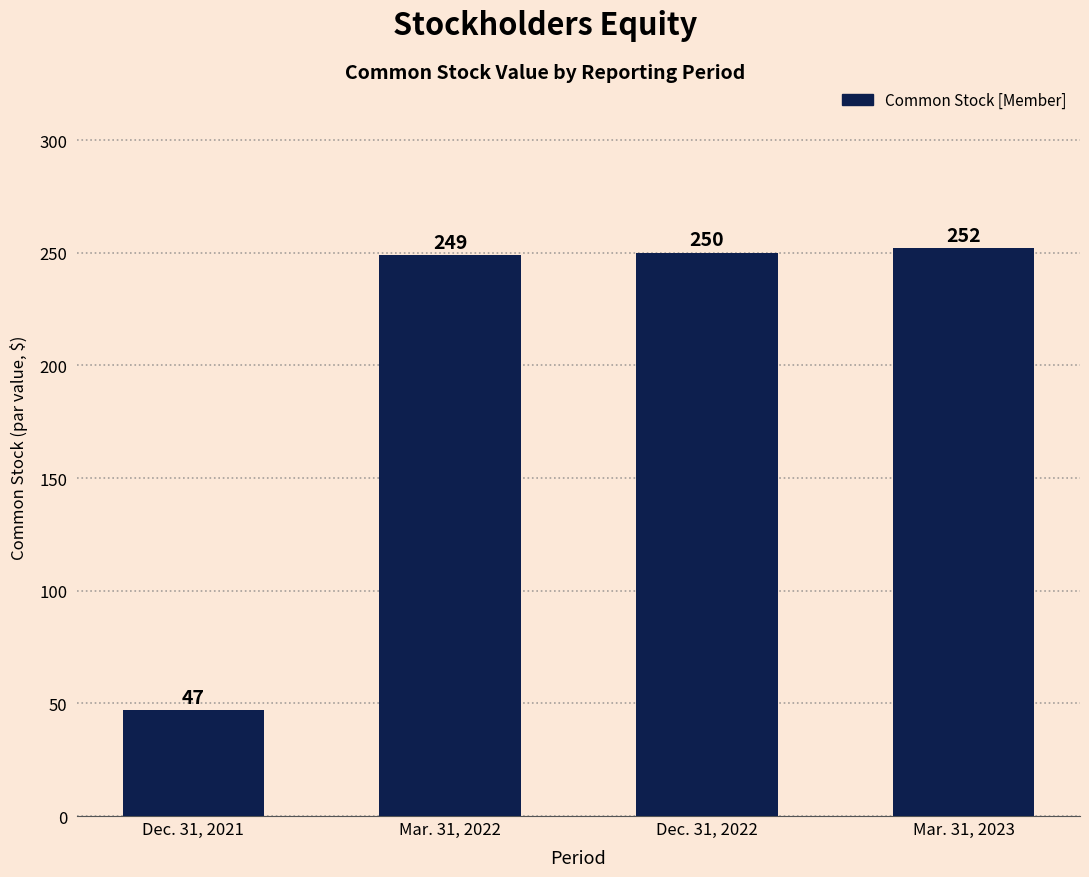

Reading right to left, extract all data points from this chart.

Mar. 31, 2023=252	Dec. 31, 2022=250	Mar. 31, 2022=249	Dec. 31, 2021=47